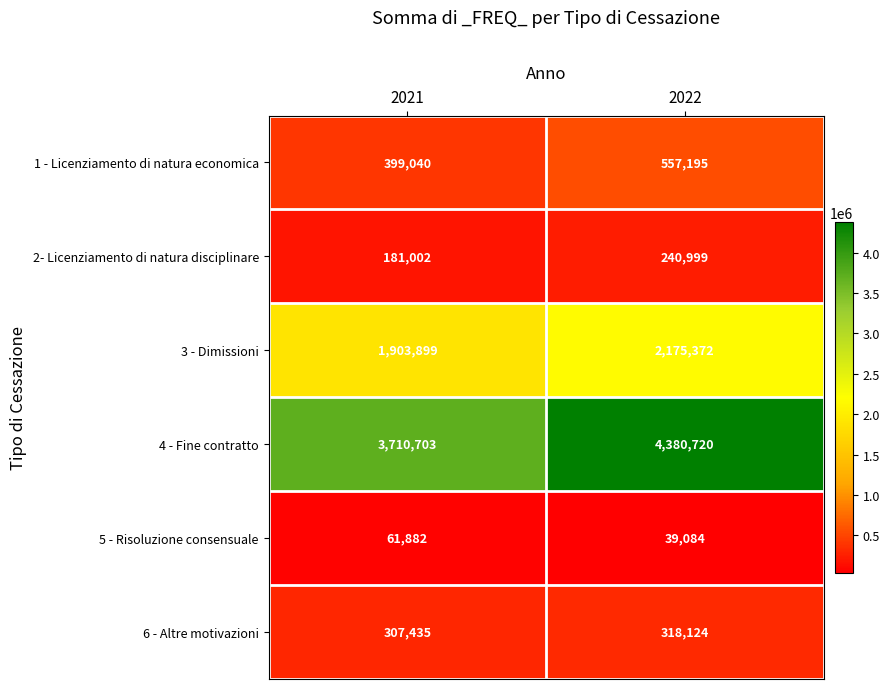

Reading left to right, what are all the values shown in this chart?

1 - Licenziamento di natura economica: 399040	557195
2- Licenziamento di natura disciplinare: 181002	240999
3 - Dimissioni: 1903899	2175372
4 - Fine contratto: 3710703	4380720
5 - Risoluzione consensuale: 61882	39084
6 - Altre motivazioni: 307435	318124